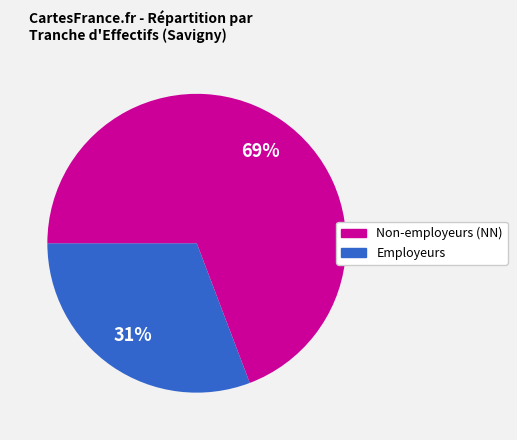

To the nearest percent, what is the difference between the largest and smallest slice percentages?

38%